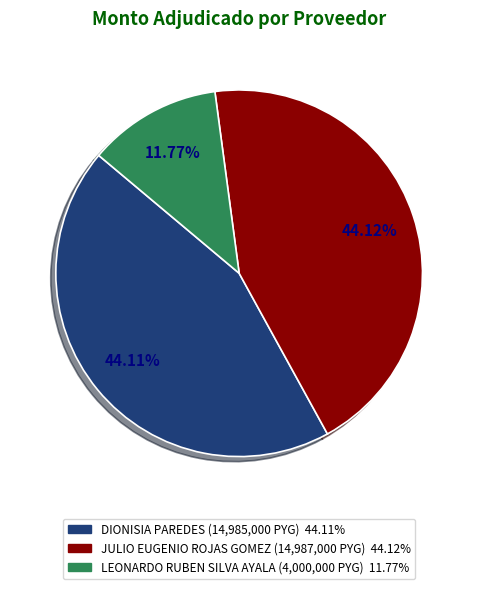

The JULIO EUGENIO ROJAS GOMEZ slice represents 52% of the pie. True or false?

False